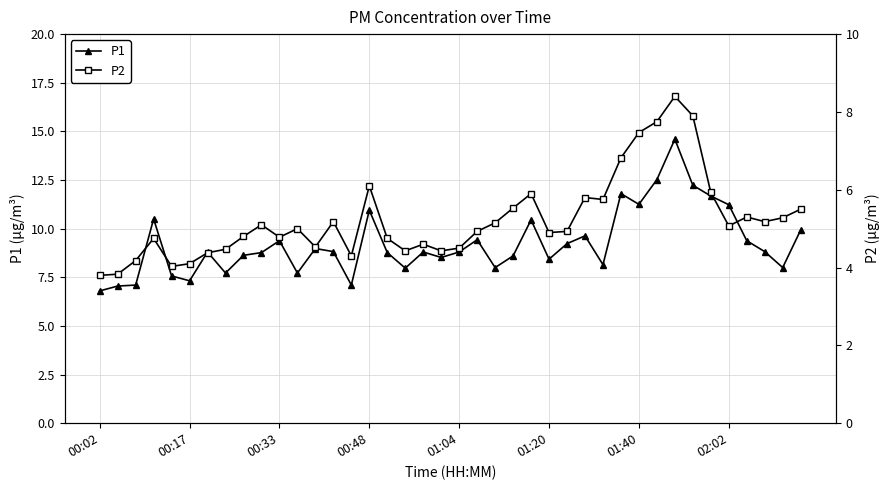

The value of P2 at 37 is 5.2. True or false?

True